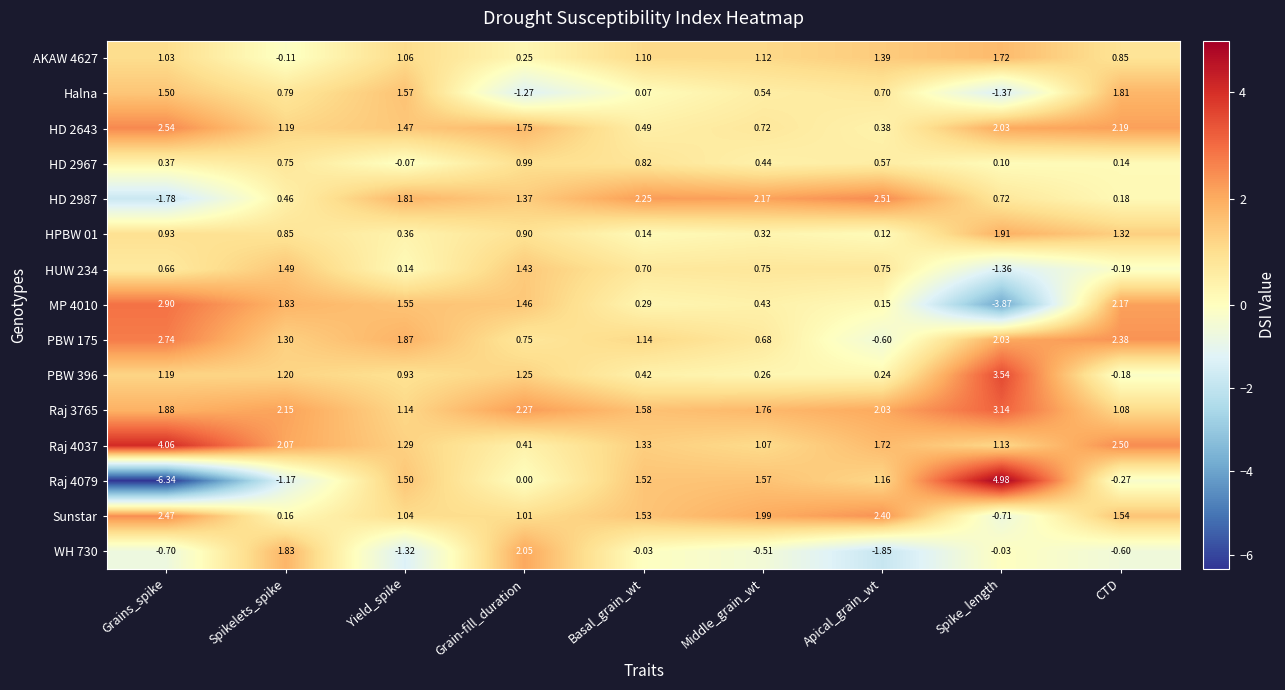

Which label corresponds to the largest value in the chart?

Spike_length